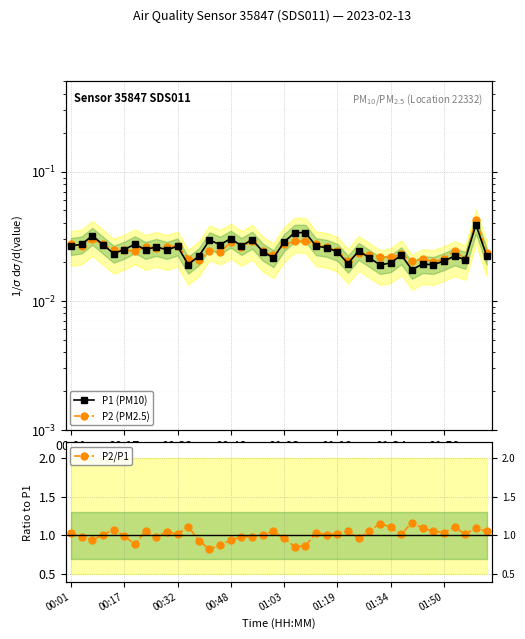

Rank the series by their maximum value, from lowest to highest.

P1 (PM10), P2 (PM2.5), P2/P1